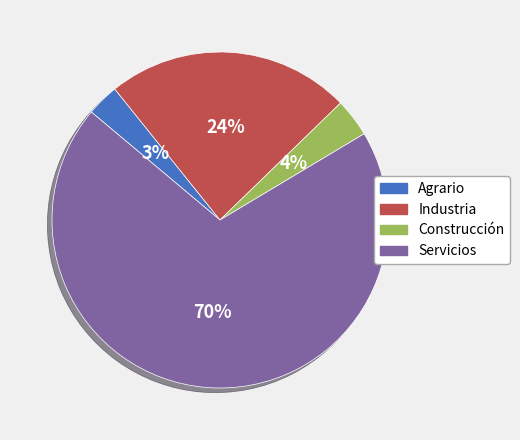

To the nearest percent, what percentage of the pie is Agrario?

3%